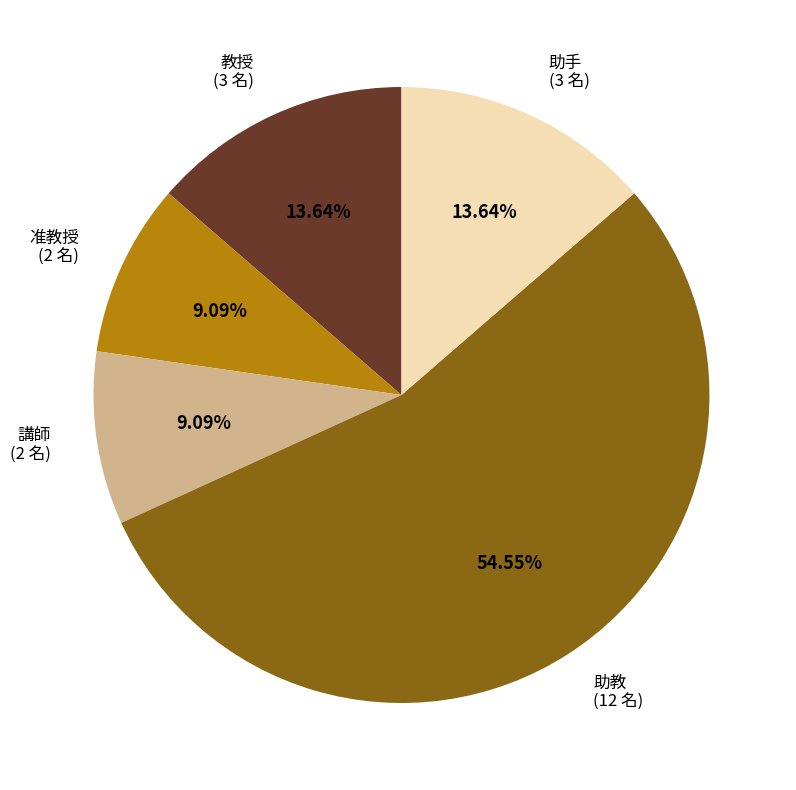

The 准教授 slice represents 9% of the pie. True or false?

True